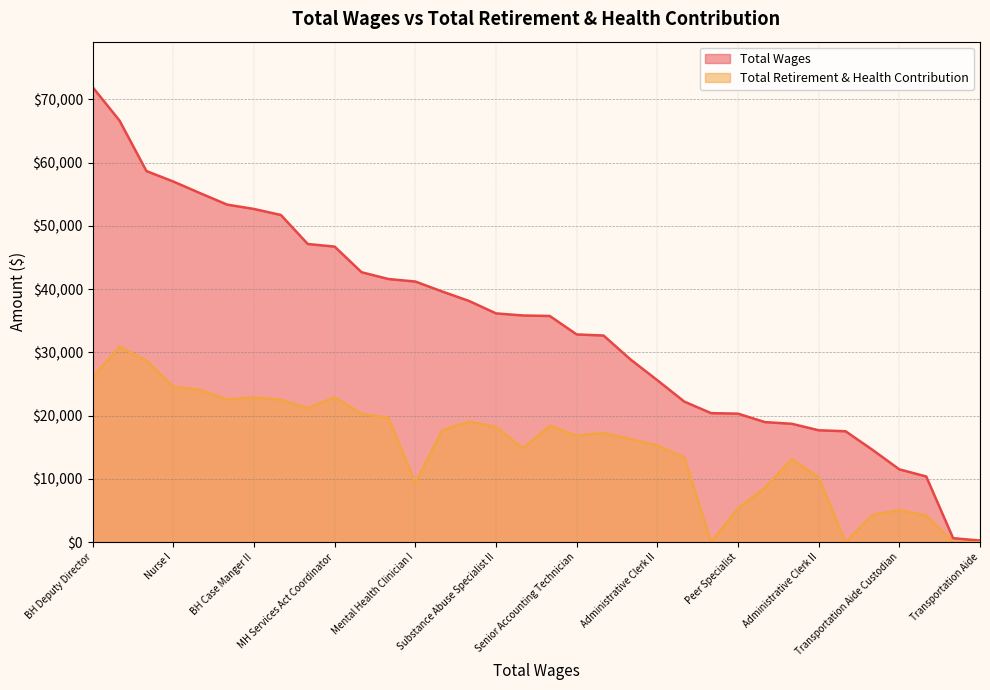

What is the average value of the Total Retirement & Health Contribution series?

15112